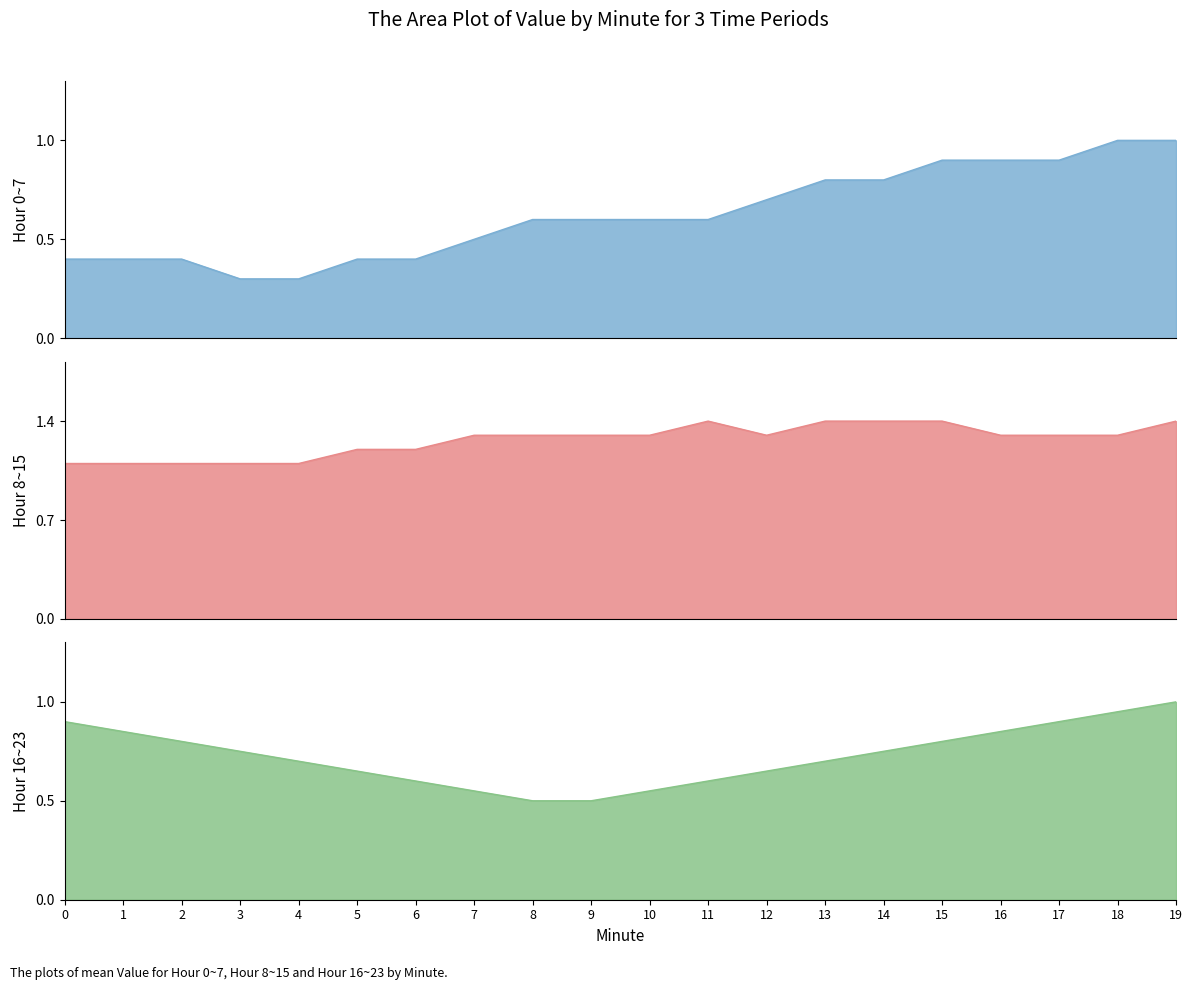

What value does the Hour 0~7 series have at 19?

1.0